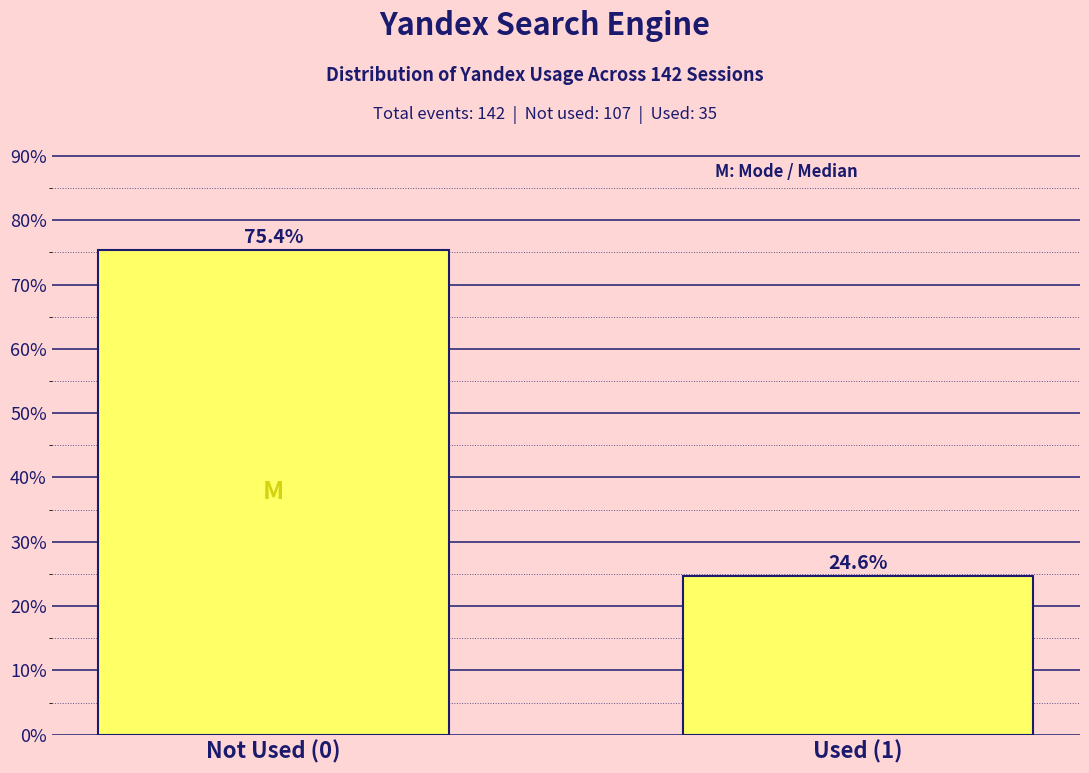

Reading left to right, extract all data points from this chart.

Not Used (0)=75.4	Used (1)=24.6